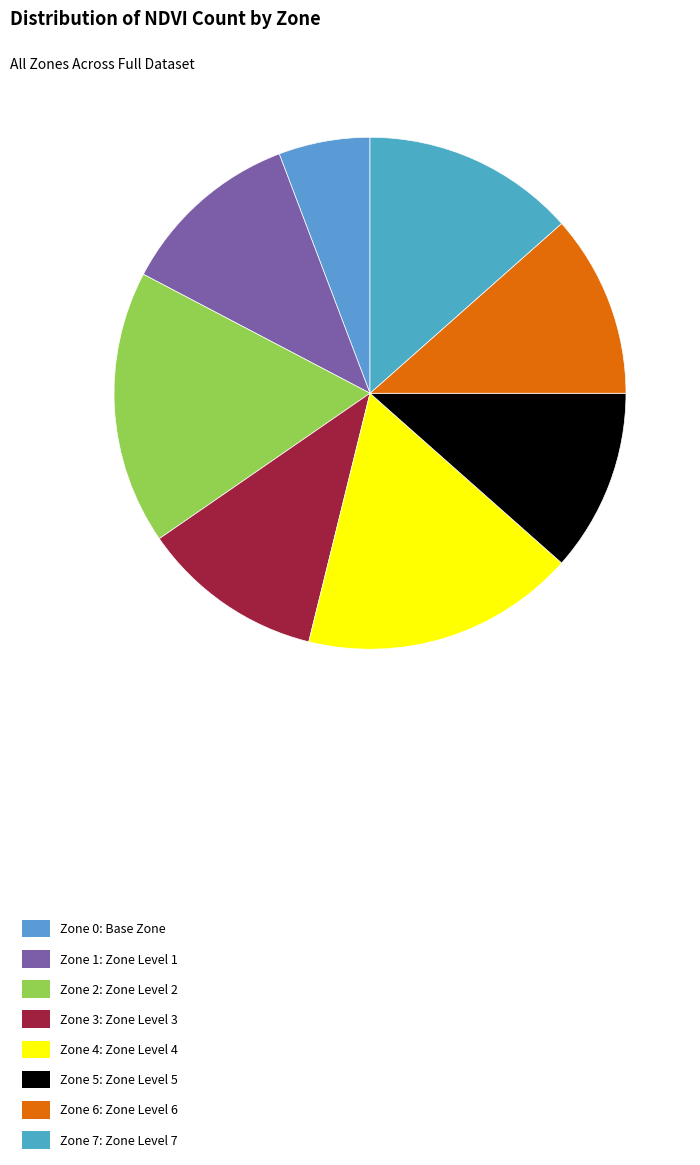

To the nearest percent, what is the average slice percentage?

12%